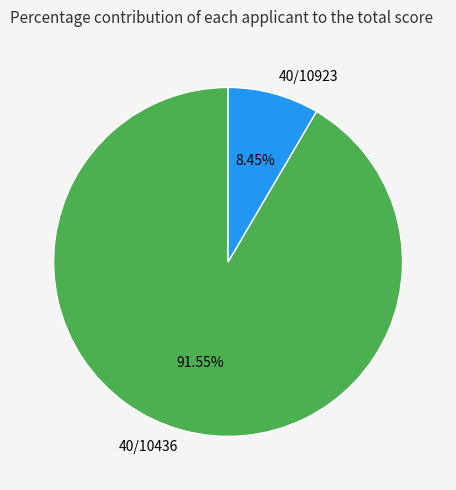

Rank the categories by value from lowest to highest.

40/10923, 40/10436